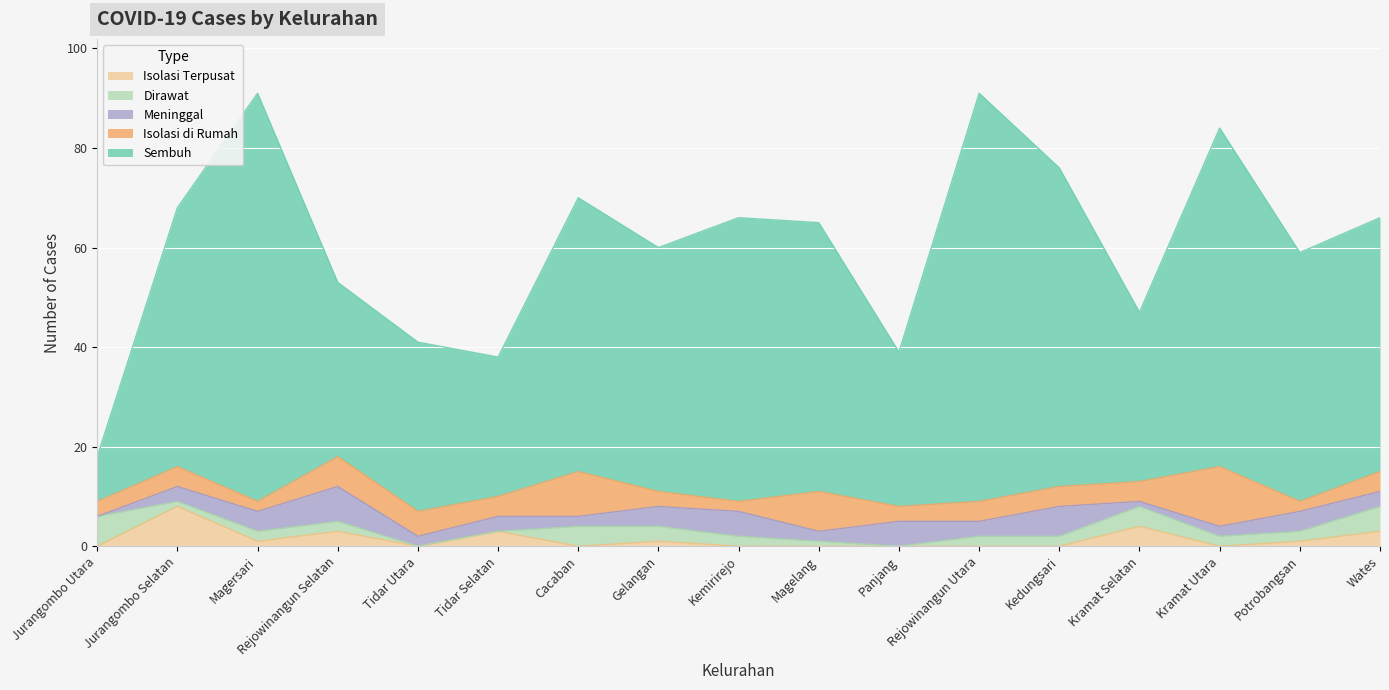

What is the label of the 1st point from the right?

Wates